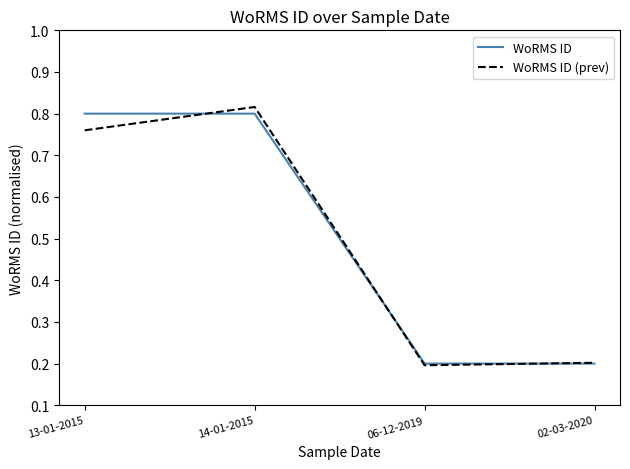

At which category does WoRMS ID (prev) reach its first local valley?

06-12-2019